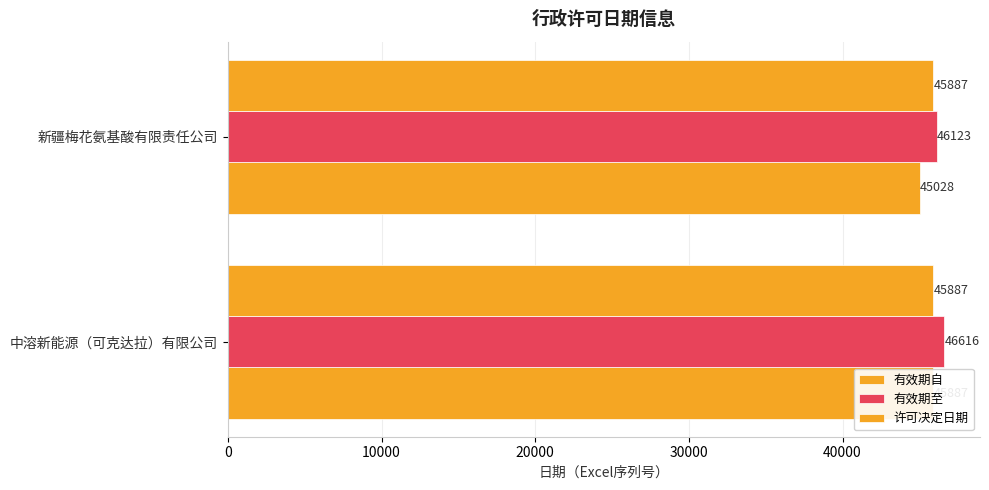

What is the difference between the 有效期至 values at 中溶新能源（可克达拉）有限公司 and 新疆梅花氨基酸有限责任公司?

493.0